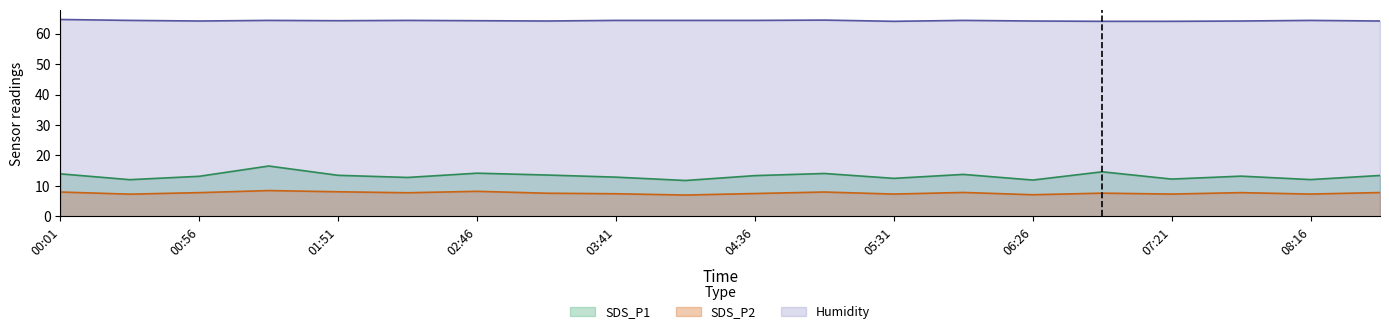

Is the value of SDS_P2 at 01:51 greater than the value of Humidity at 03:41?

No